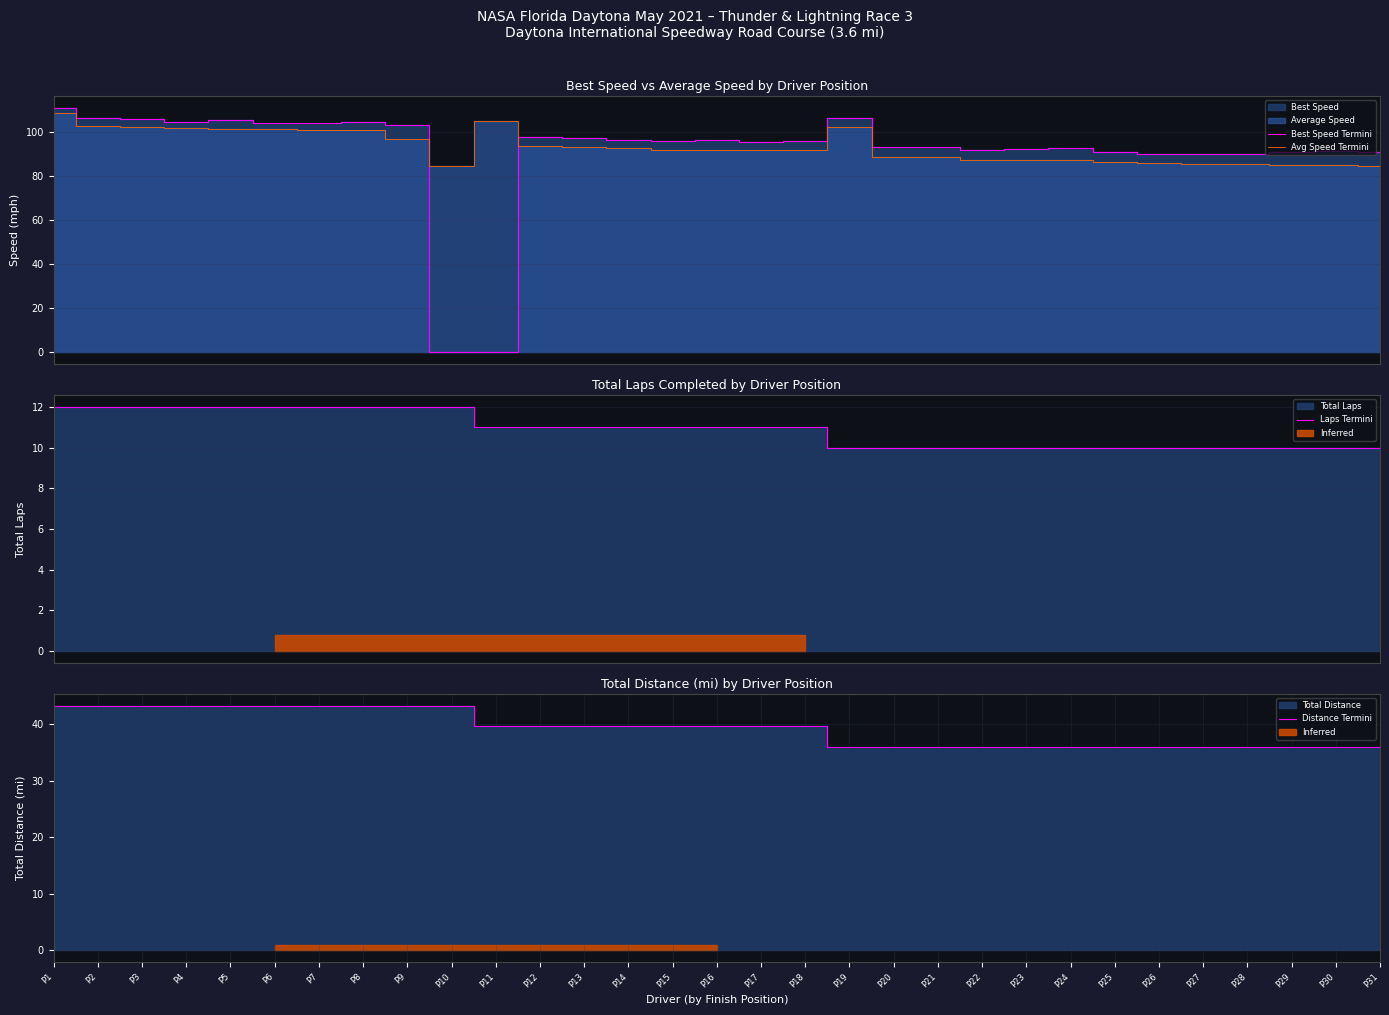

The value of Best Speed Termini at P2 is 179.8. True or false?

False